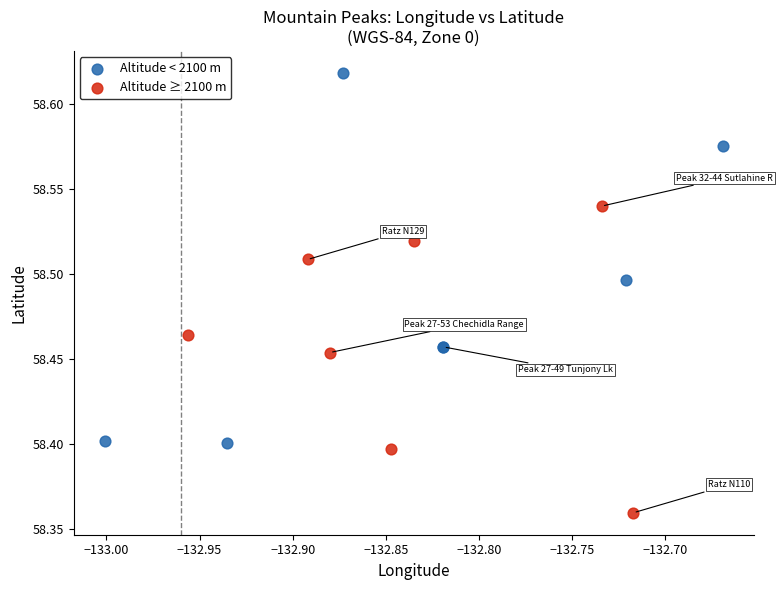

Which series contains the highest Y value?

Altitude < 2100 m